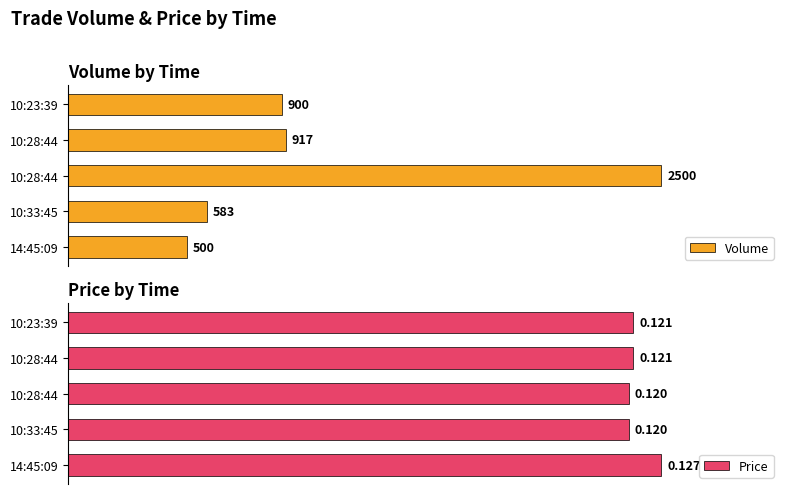

Are the bars grouped side by side (vs. stacked)?

Yes